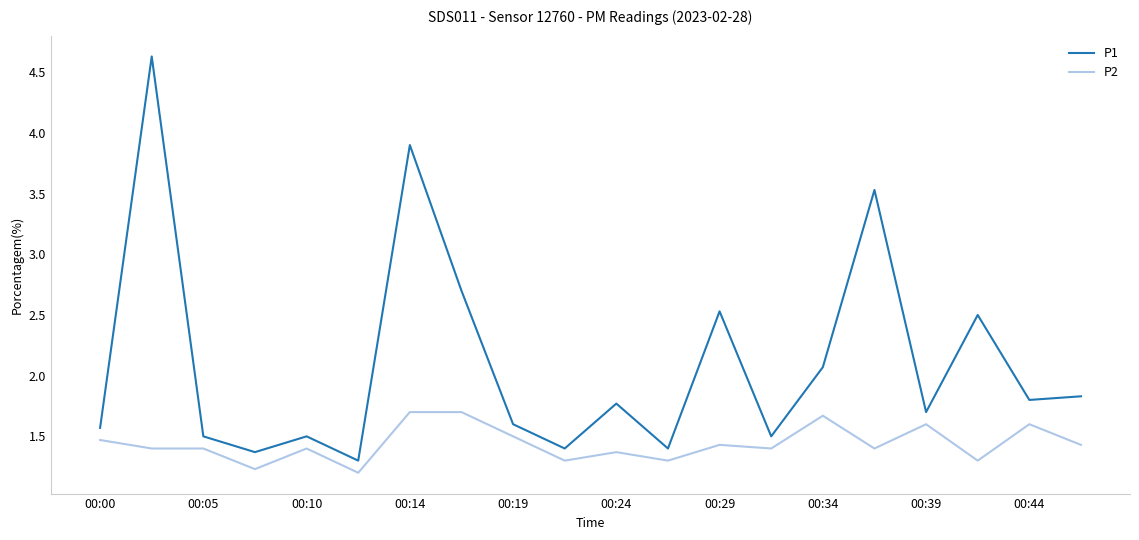

True or false: P1 and P2 cross at least once.

False